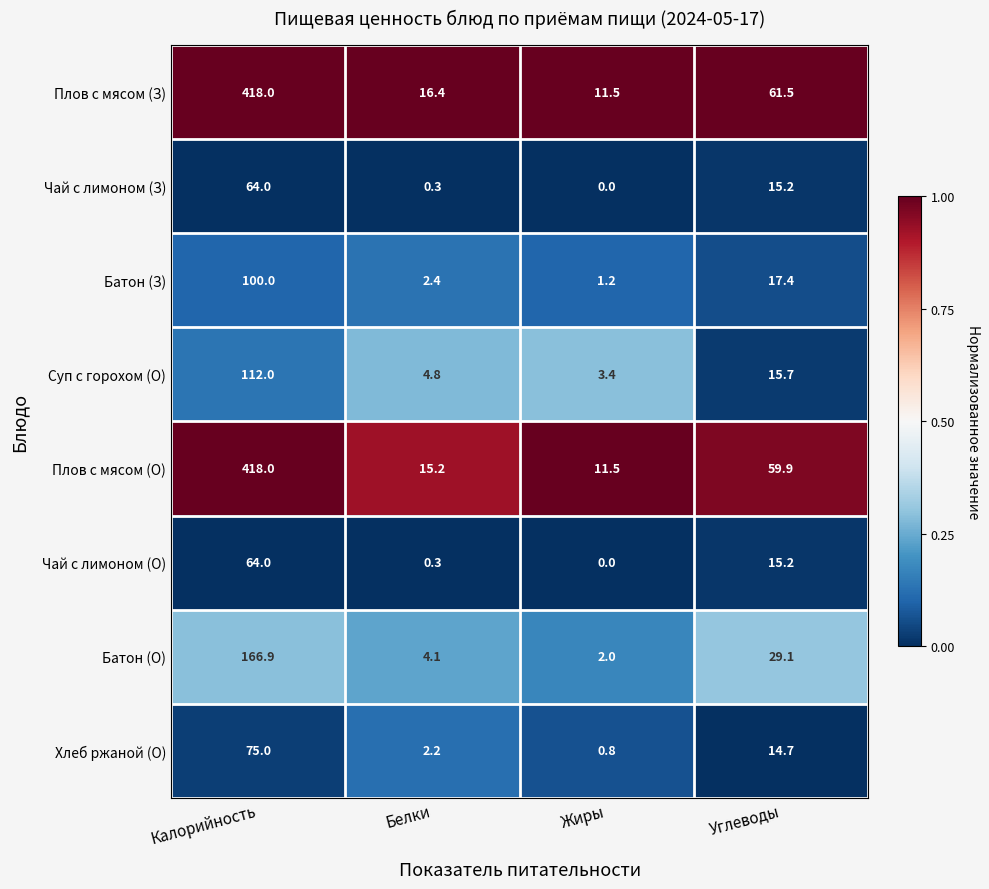

Which series changed the most between Жиры and Углеводы?

Плов с мясом (З)